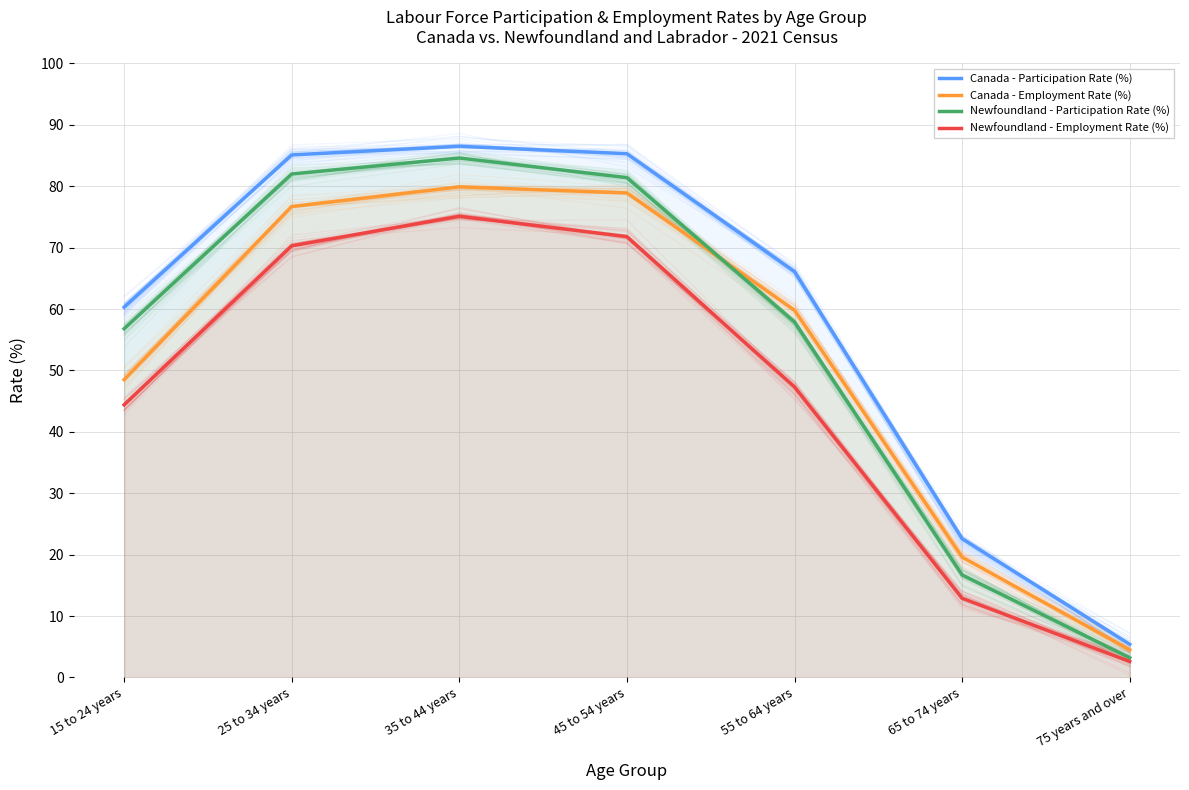

How many data points in Canada - Participation Rate (%) are less than 66?

3